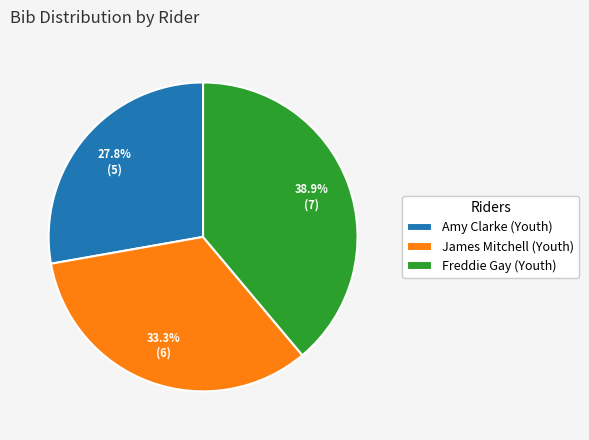

Which slice is the largest?

Freddie Gay (Youth)